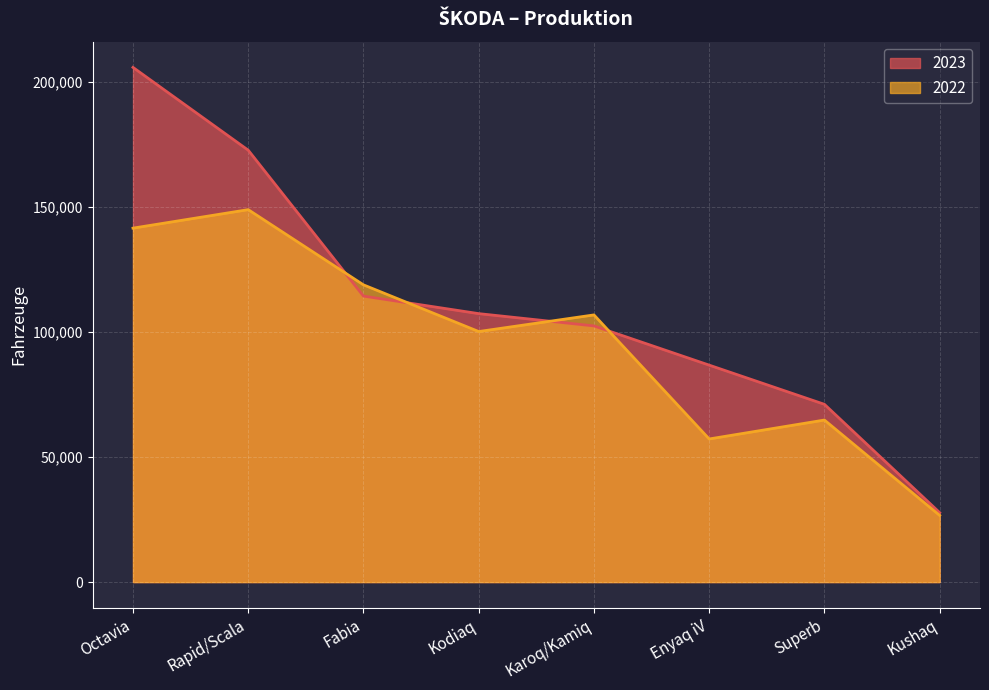

What is the spread (max minus min) of values at Kodiaq?

7159